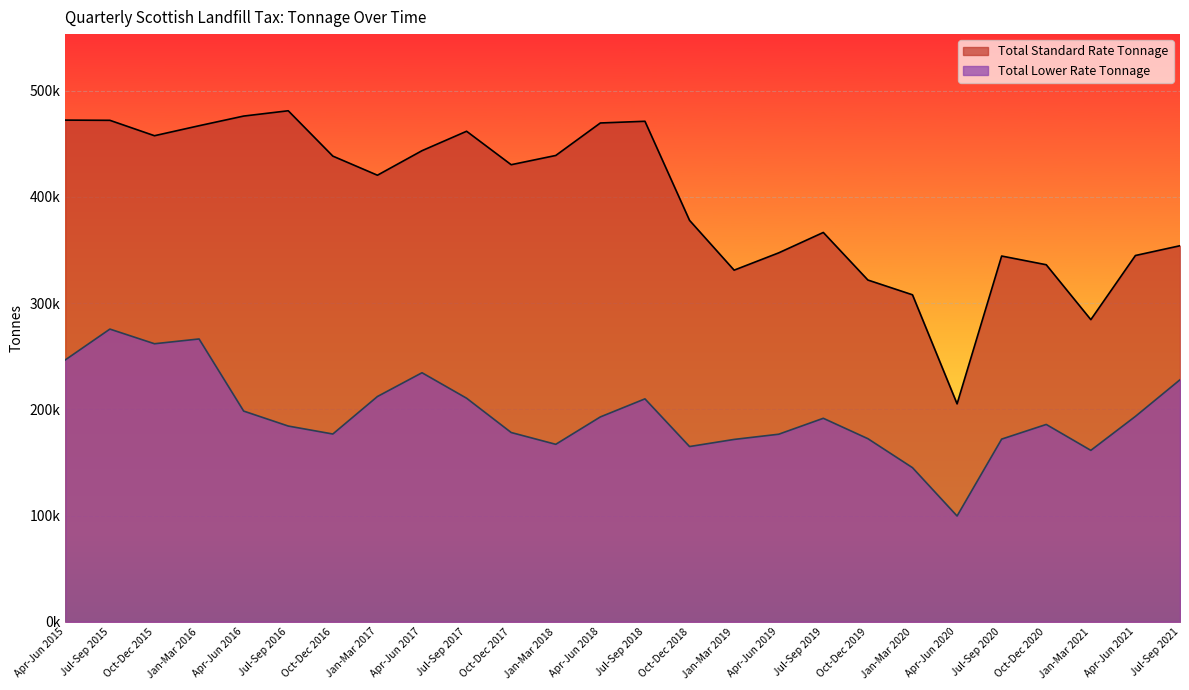

What is the difference between the maximum and minimum values in the Total Standard Rate Tonnage series?

276000